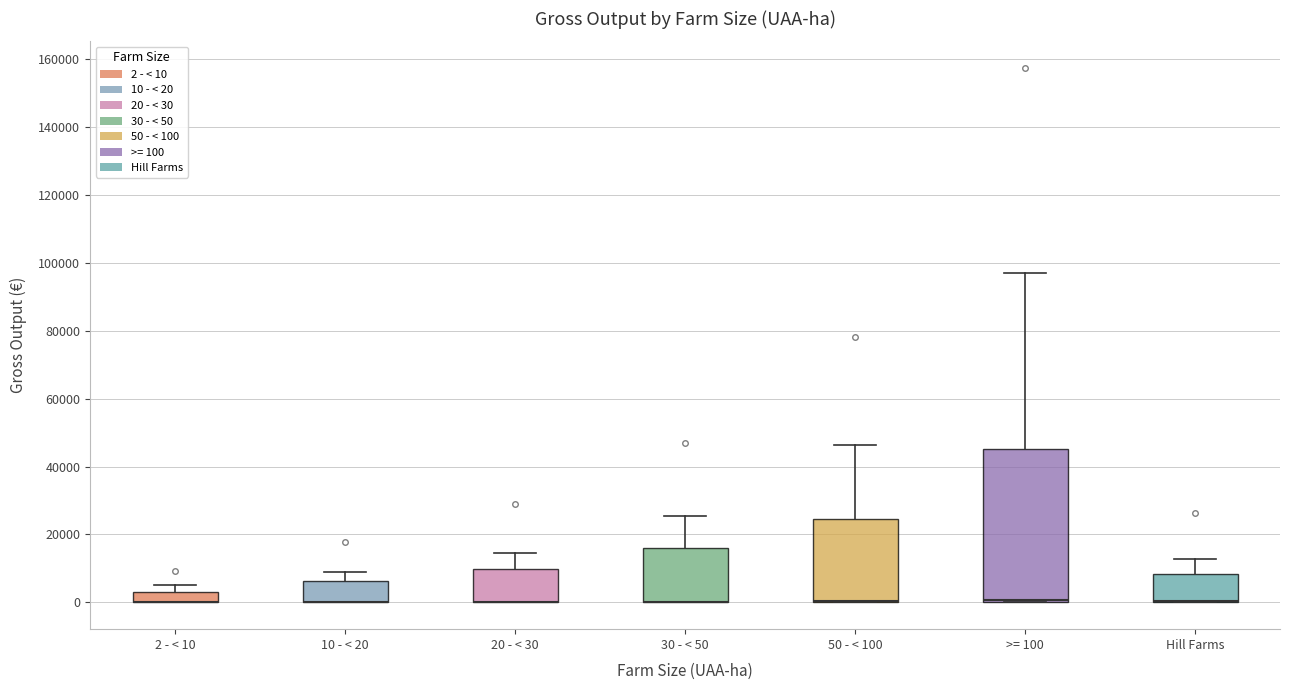

Which box is the tallest, from its lower edge to its upper edge?

>= 100